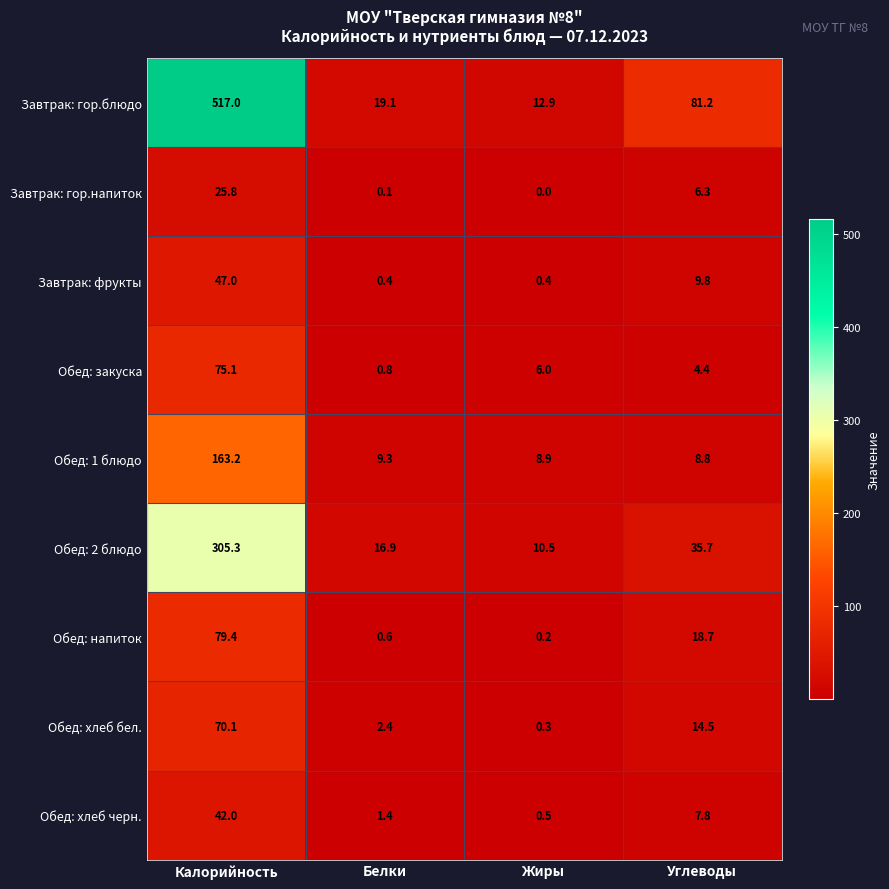

Which series changed the most between Калорийность and Углеводы?

Завтрак: гор.блюдо